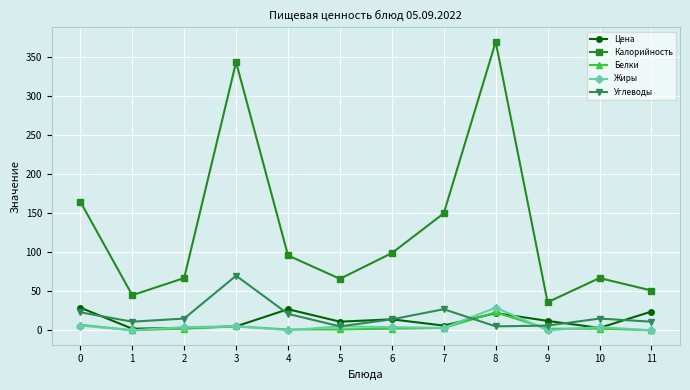

What is the highest value of the Цена series?

29